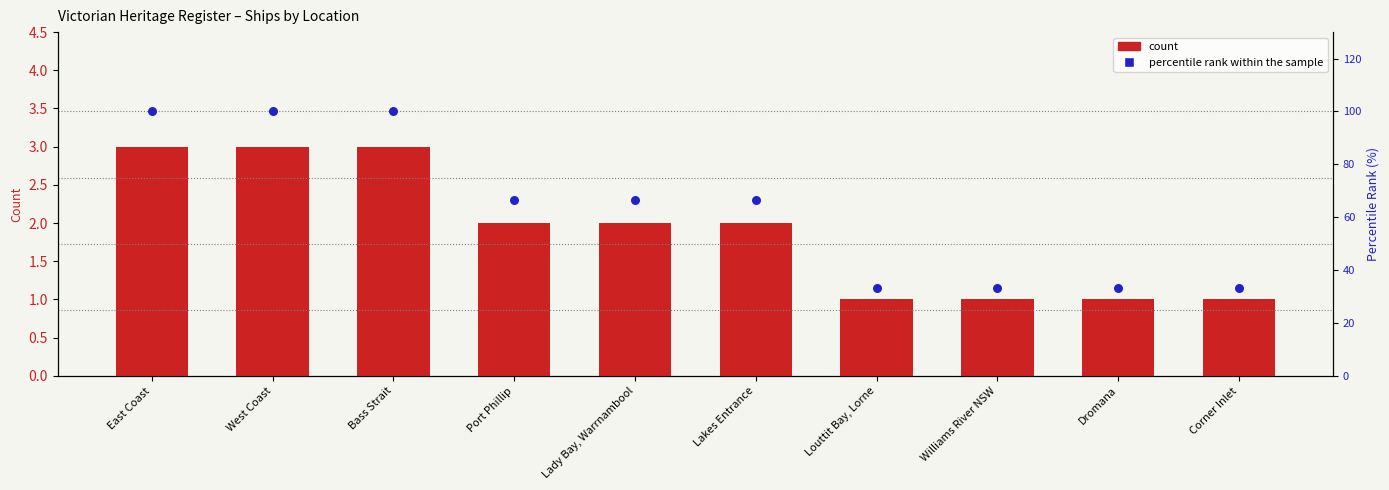

Which series has the largest total across all categories?

percentile rank within the sample